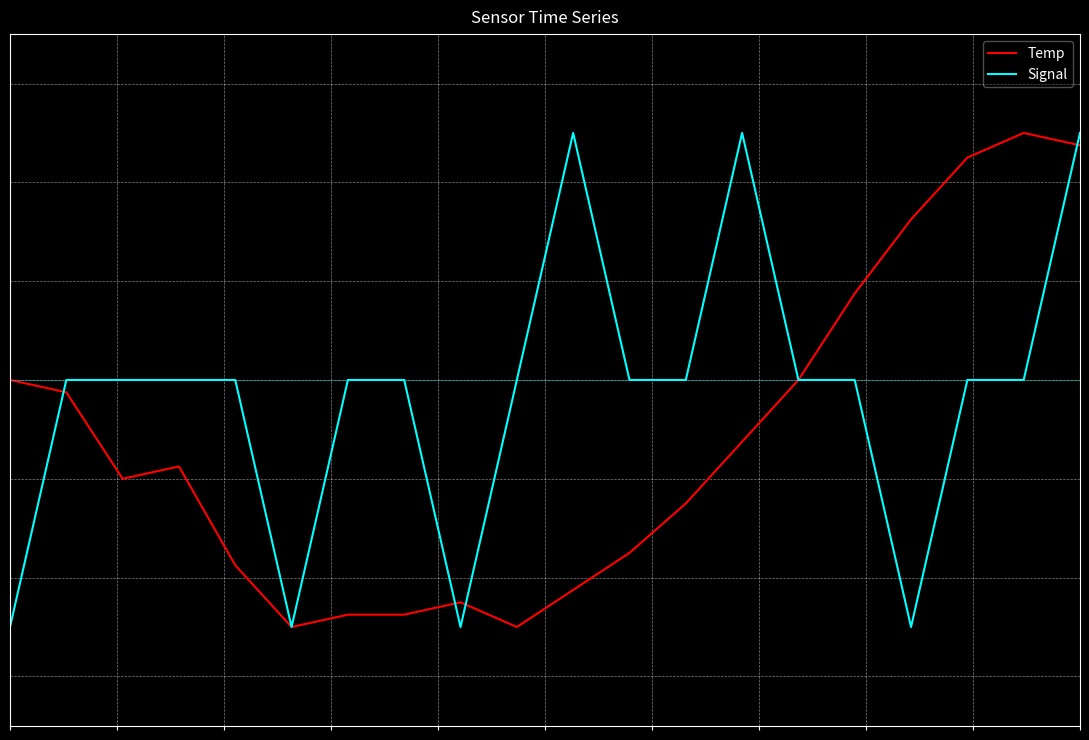

Which series ends up on top after the final intersection of Temp and Signal?

Signal